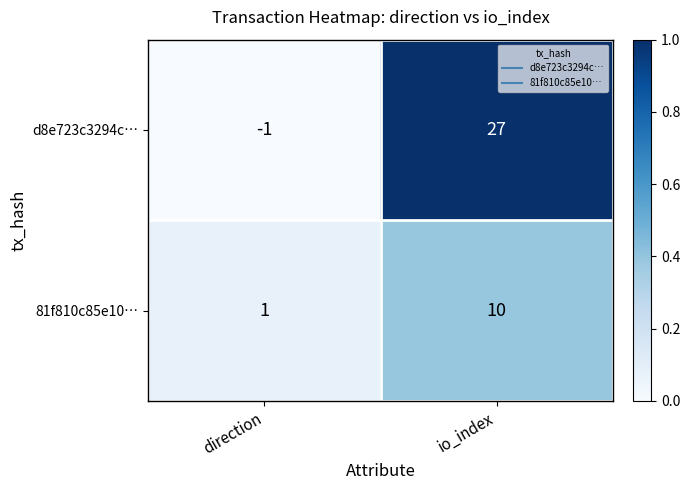

What value does the d8e723c3294c… series have at io_index, to the nearest 5?

25